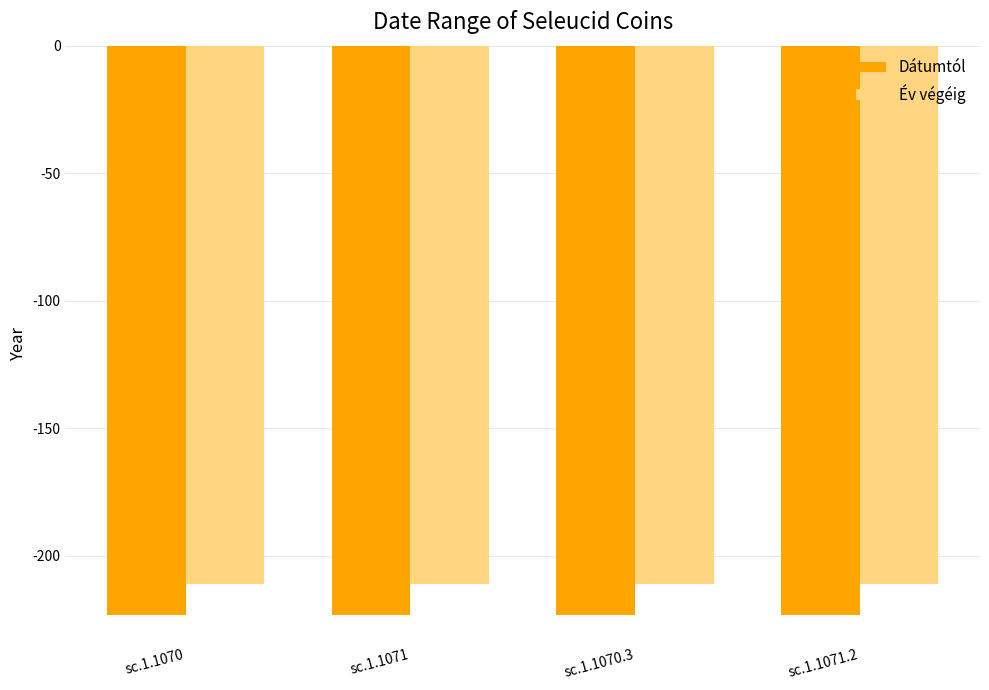

What is the spread (max minus min) of values at sc.1.1070?

12